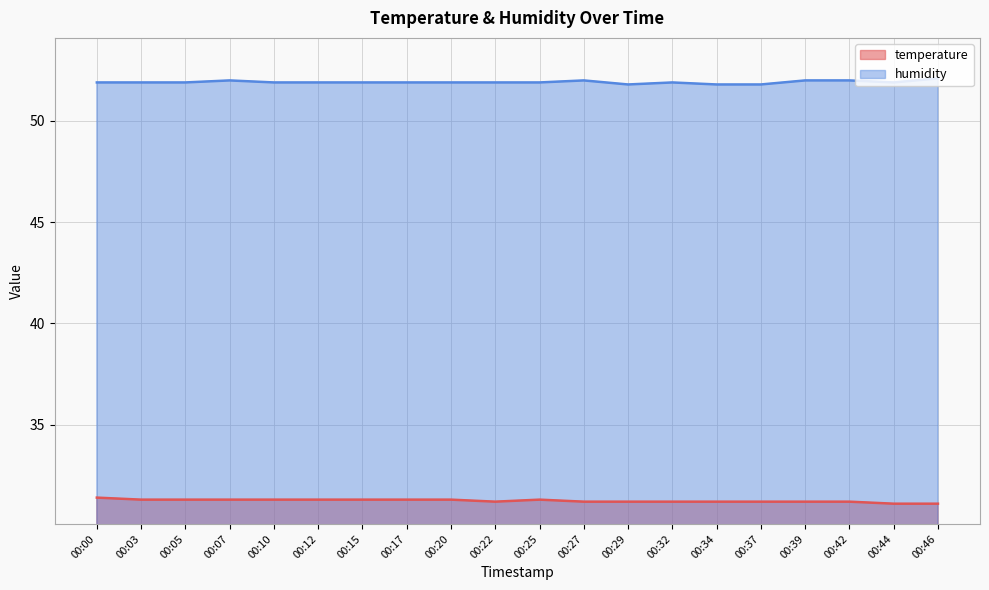

What is the difference between the maximum and minimum values in the humidity series?

0.3